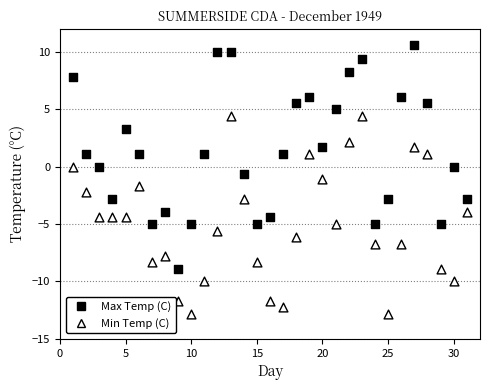

Which series has the widest spread of Y values?

Max Temp (C)